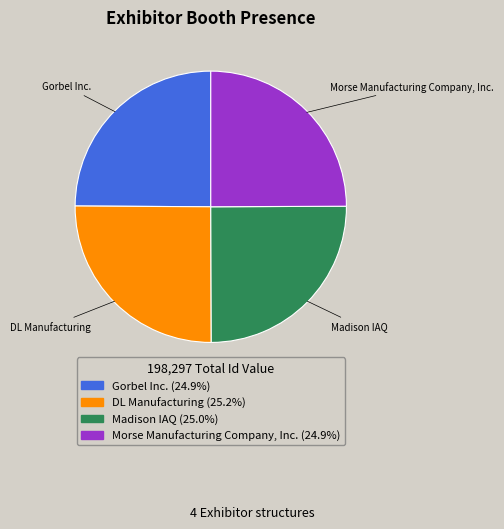

What is the ratio of the value at DL Manufacturing to the value at Morse Manufacturing Company, Inc.?

1.0